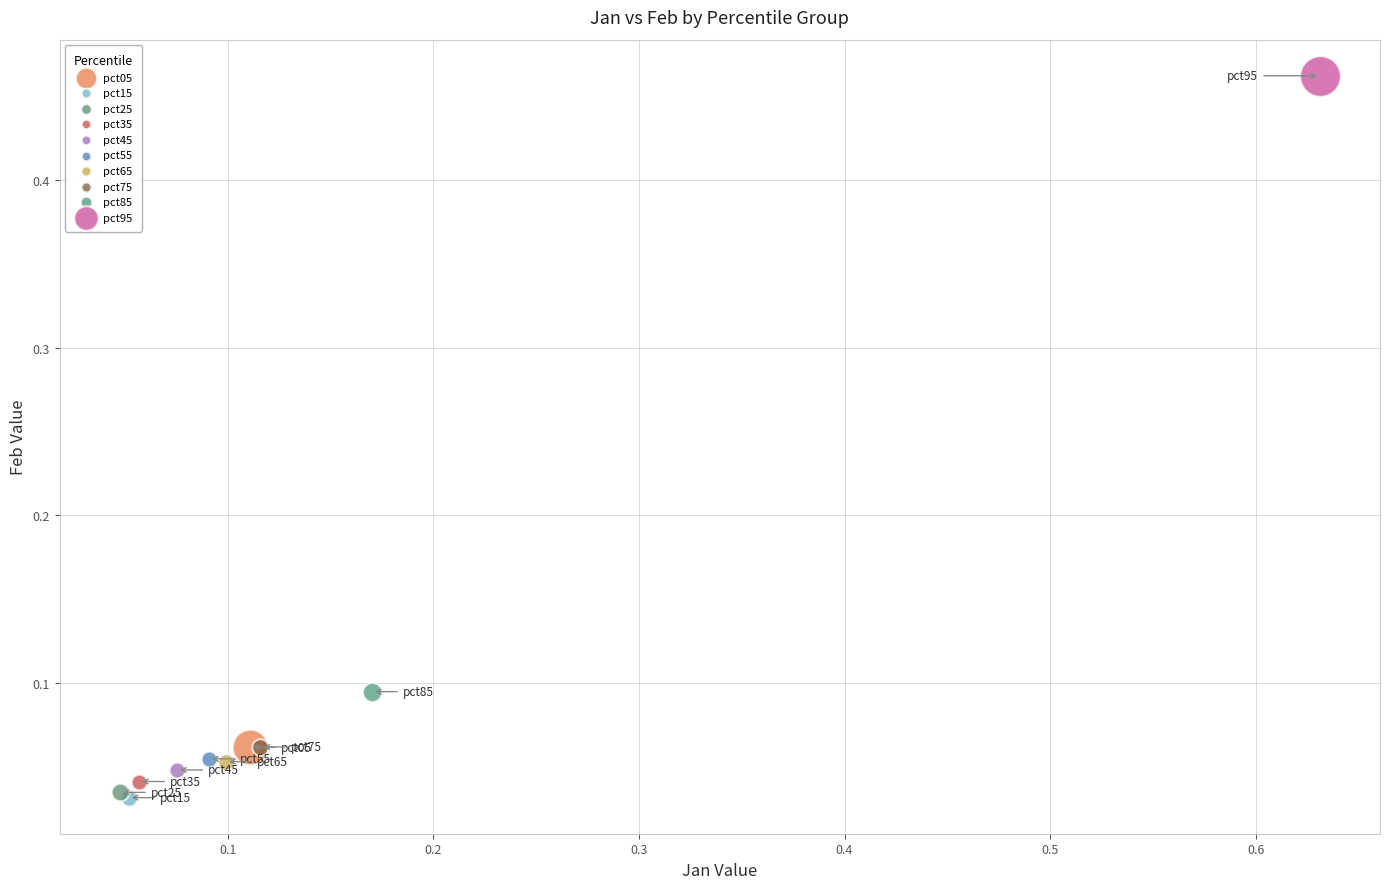

What are all the series names shown in the legend?

pct05, pct15, pct25, pct35, pct45, pct55, pct65, pct75, pct85, pct95